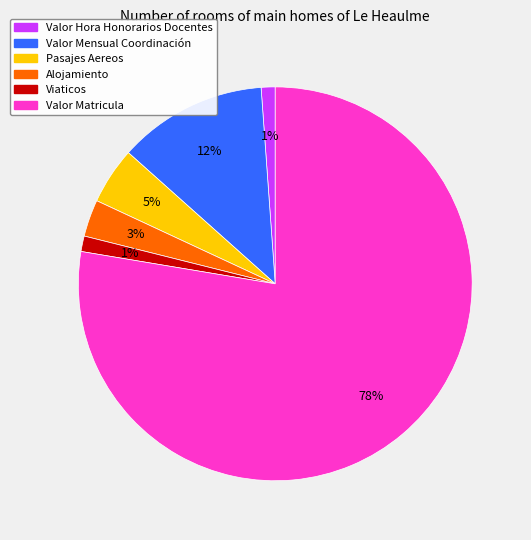

Is Valor Matricula the majority of the pie?

Yes